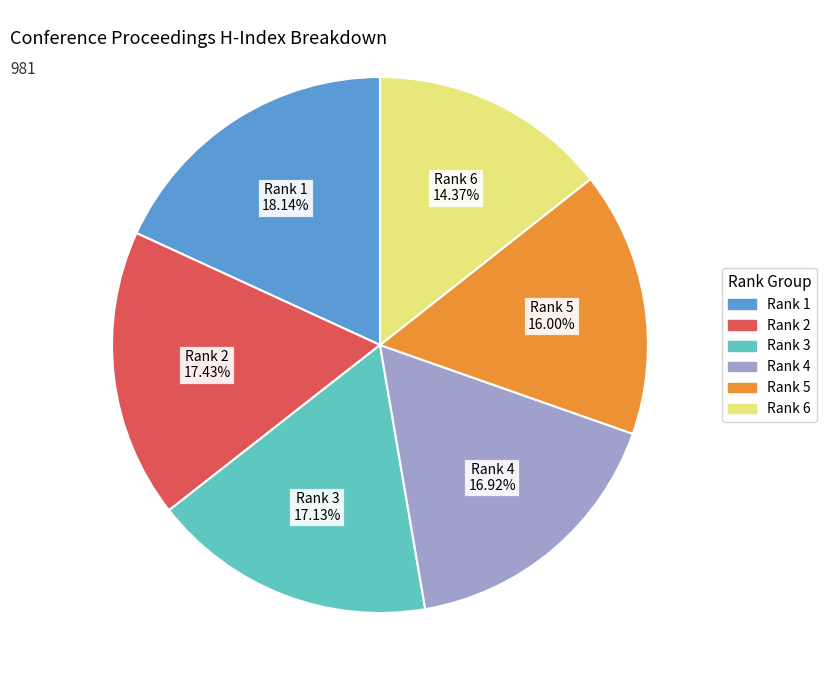

Does any single category account for the majority?

No